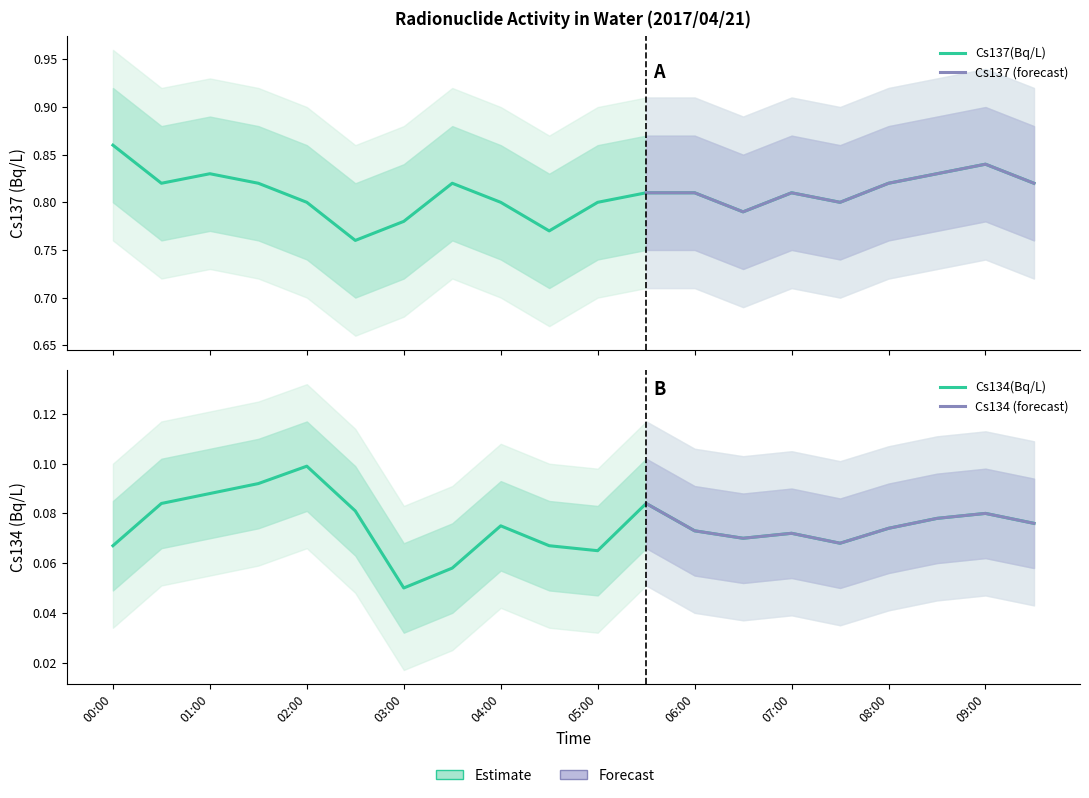

How many lines are shown in the chart?

2